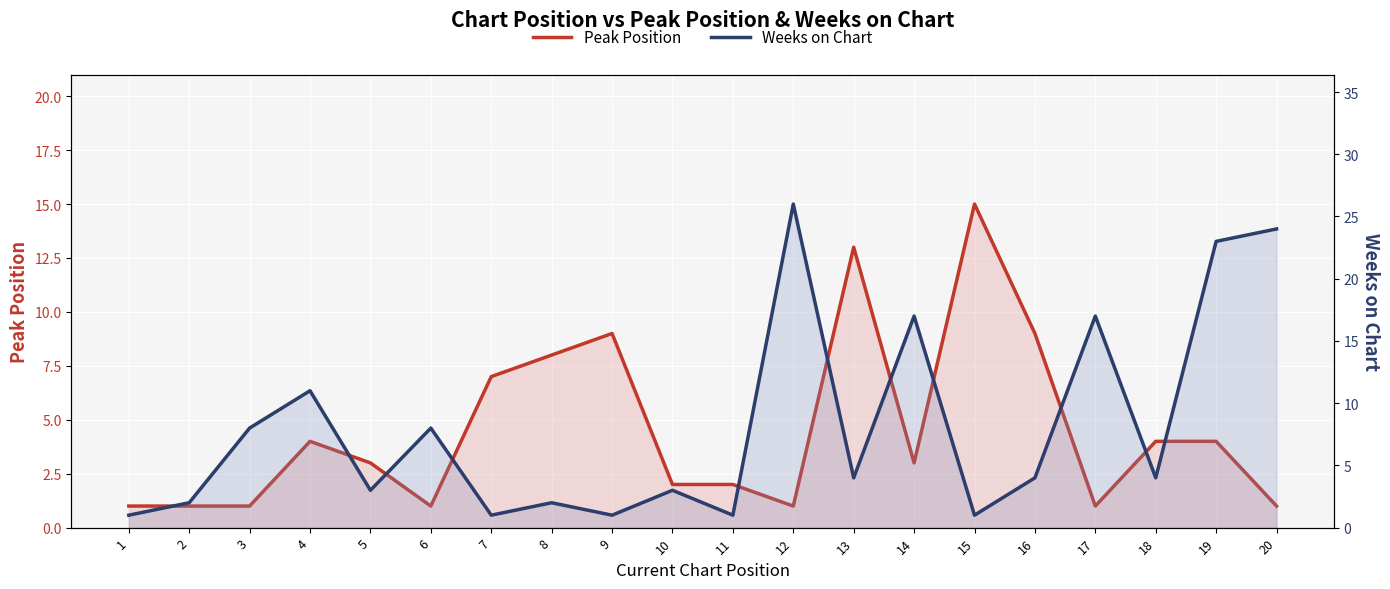

At which category does Weeks on Chart reach its first local peak?

4